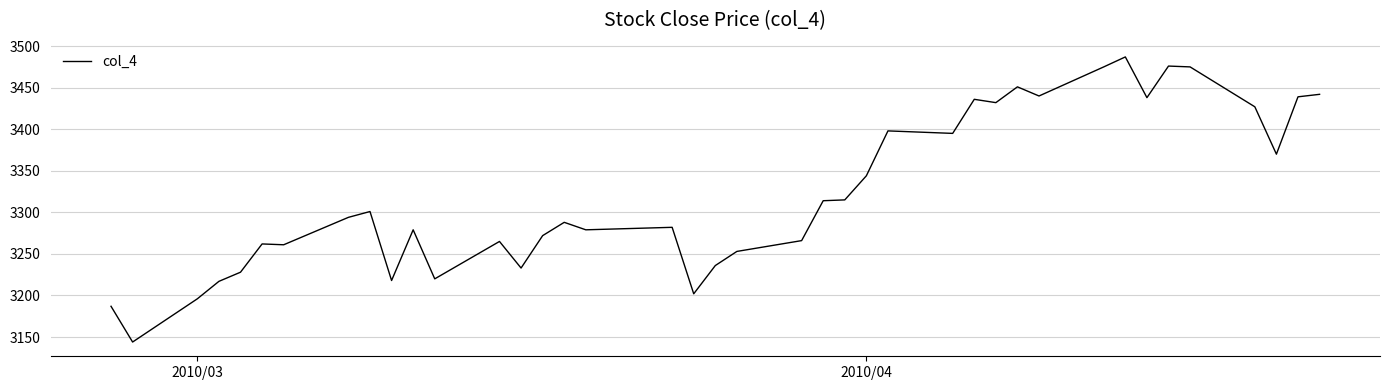

What is the minimum value shown in the chart?

3144